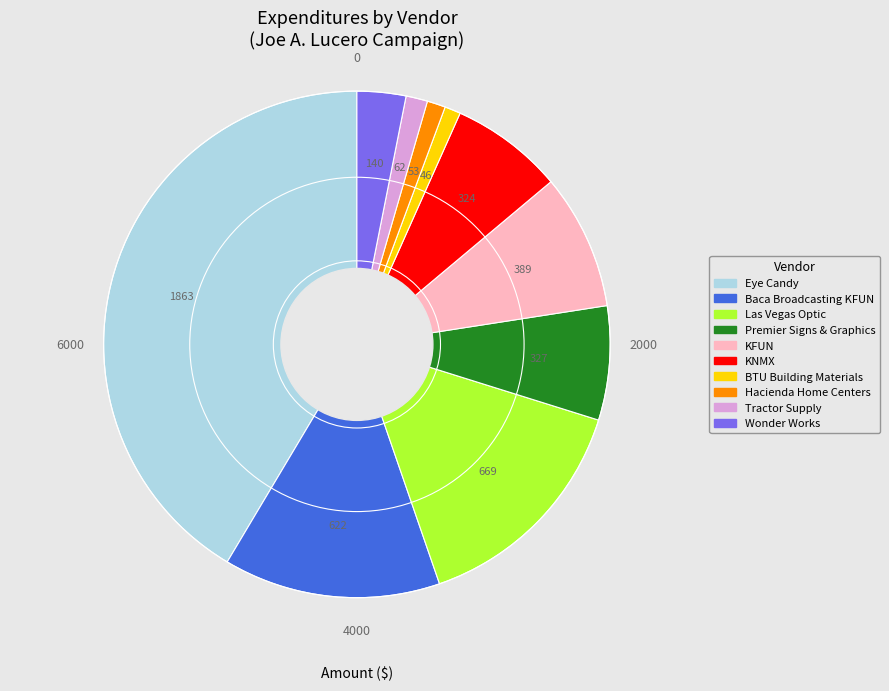

Count the number of slices in the pie.

10